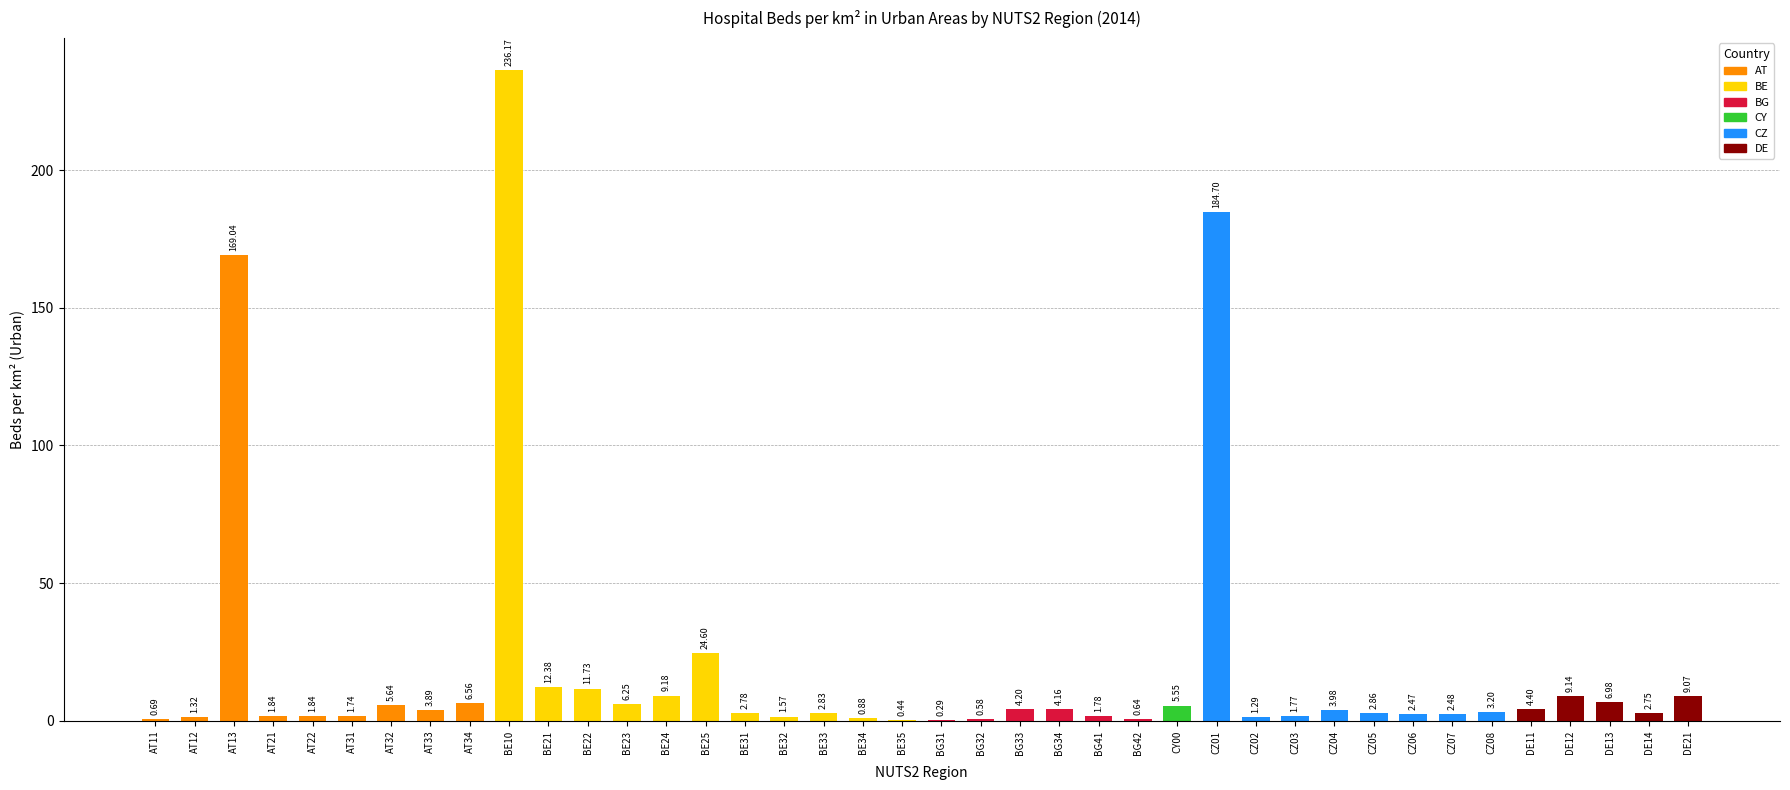

What is the change in value from BG34 to CZ05?

-1.3